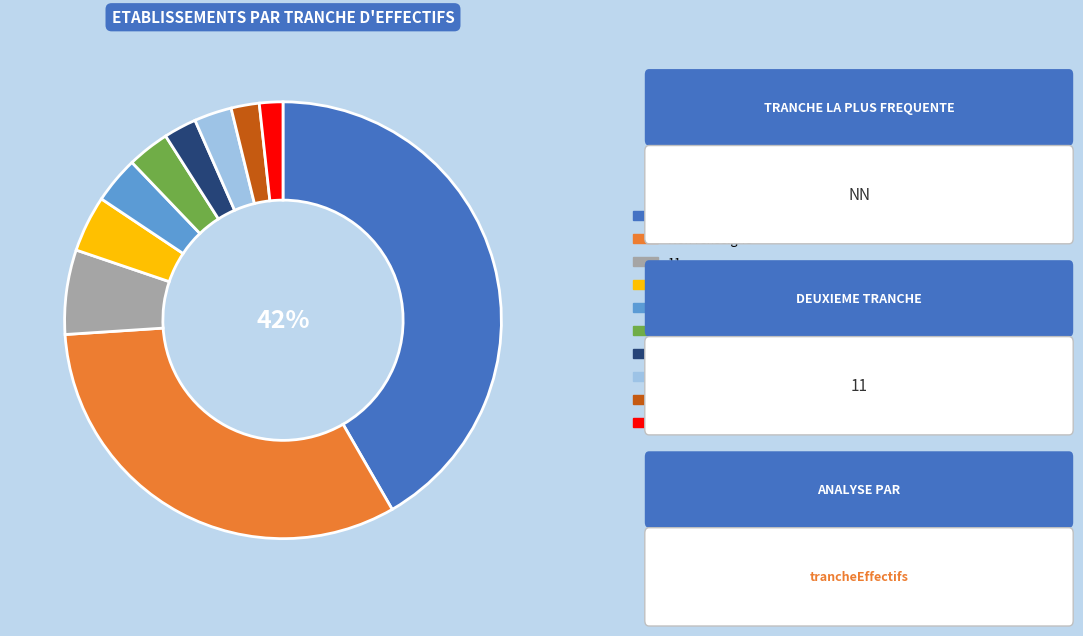

To the nearest percent, what is the difference between the largest and smallest slice percentages?

40%